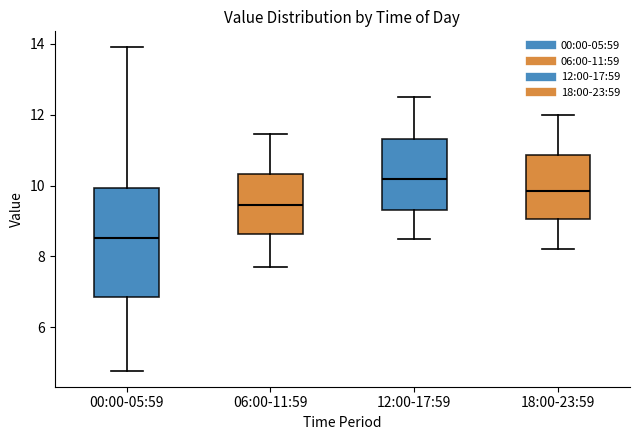

Which box is the tallest, from its lower edge to its upper edge?

00:00-05:59